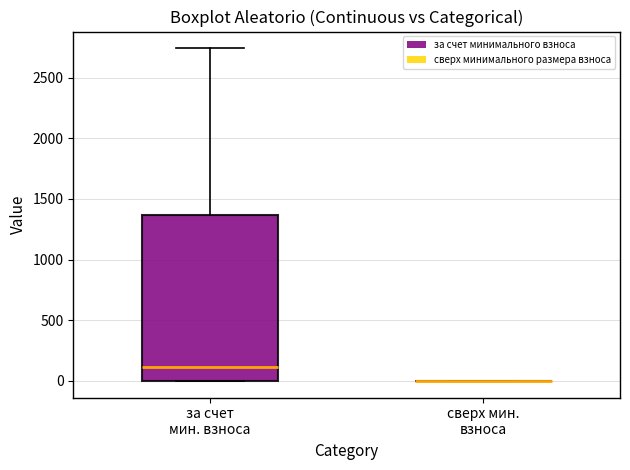

Which box is the tallest, from its lower edge to its upper edge?

за счет мин. взноса